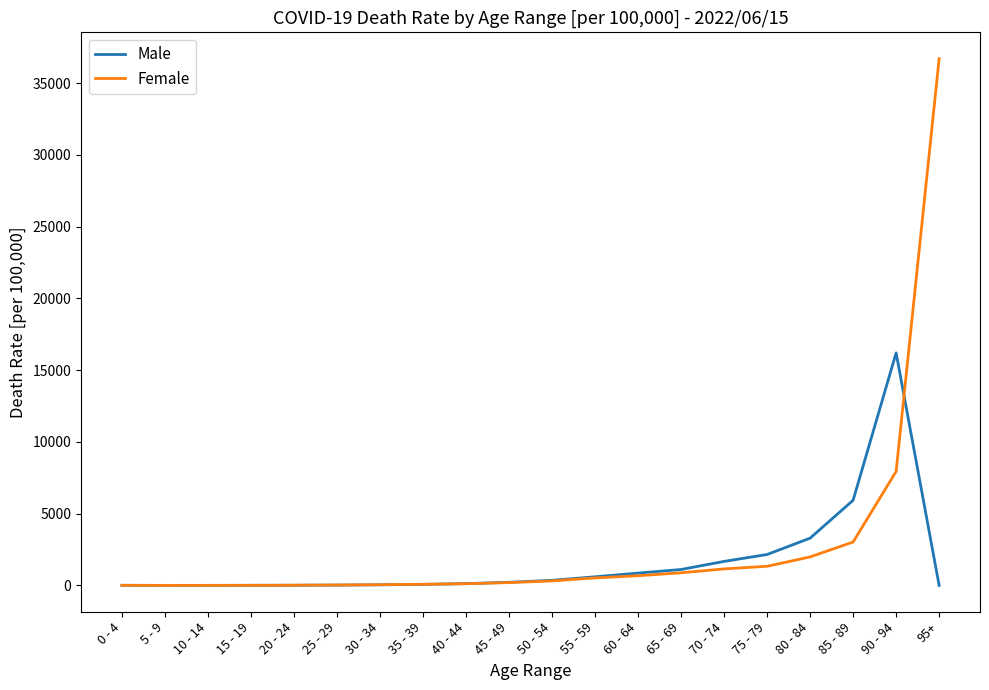

Which category has the highest value in the Female series?

95+